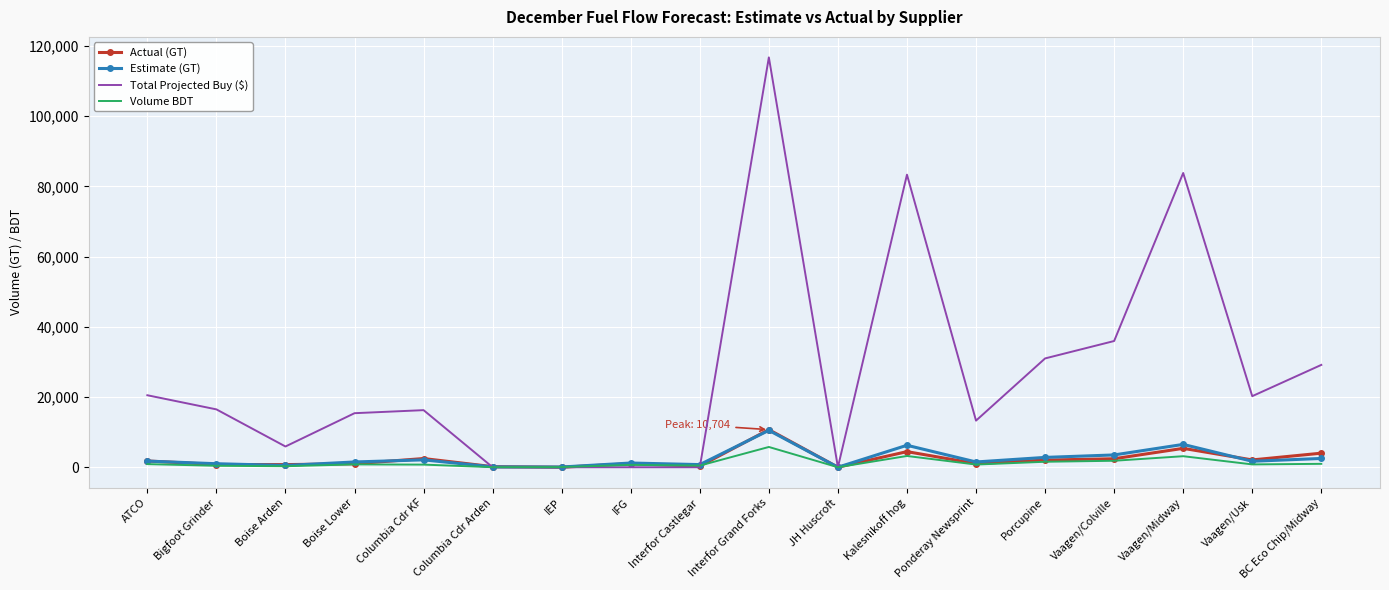

The Total Projected Buy ($) series shows 31297.4 at Vaagen/Usk. True or false?

False